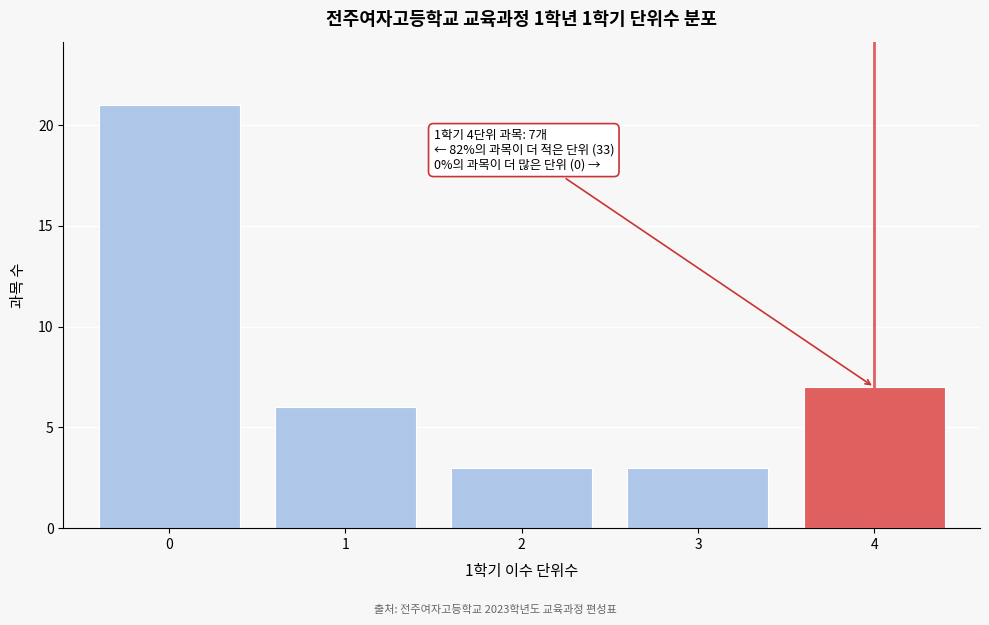

Which range on the x-axis has the tallest bar?

-0.5 to 0.5